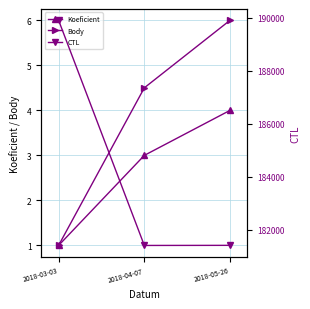

Is the value of Body at 2018-04-07 greater than the value of CTL at 2018-05-26?

No